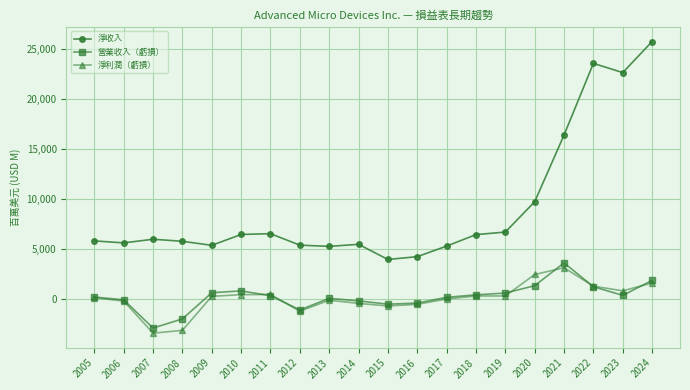

True or false: 淨利潤（虧損） and 淨收入 intersect in this chart.

False